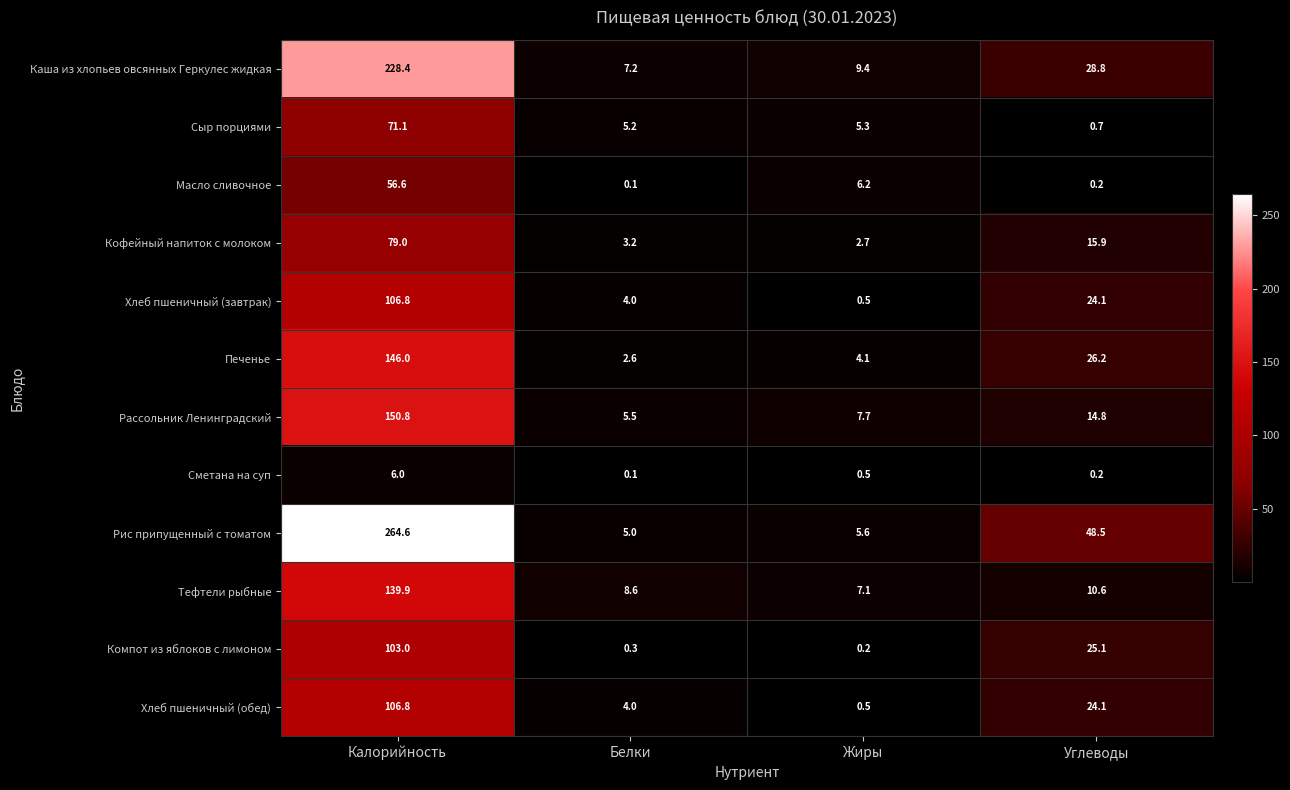

What is the total value across all series at Углеводы?

219.2